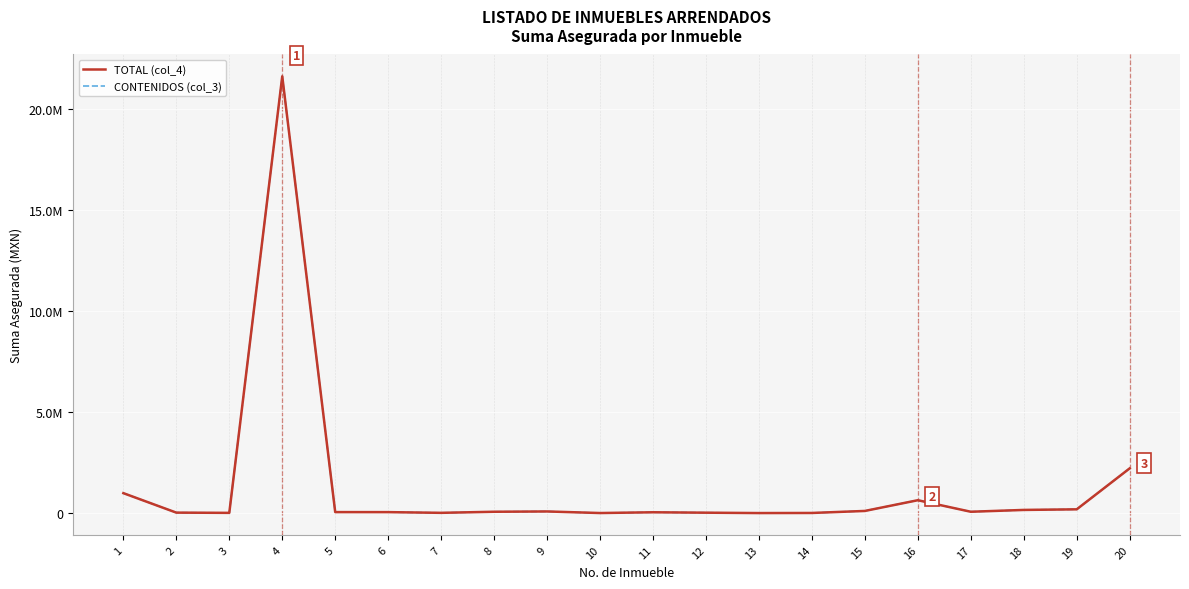

Does the chart have visible grid lines?

Yes